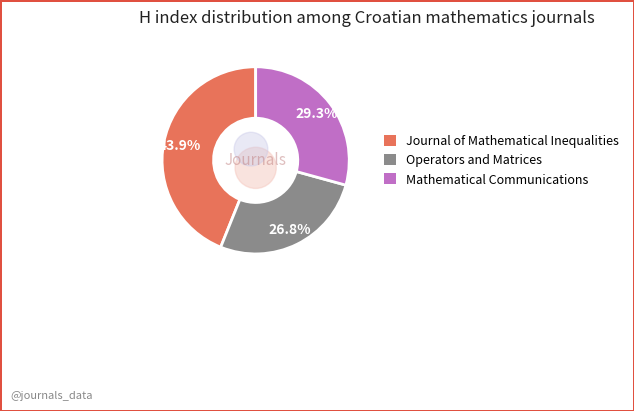

Does any single category account for the majority?

No